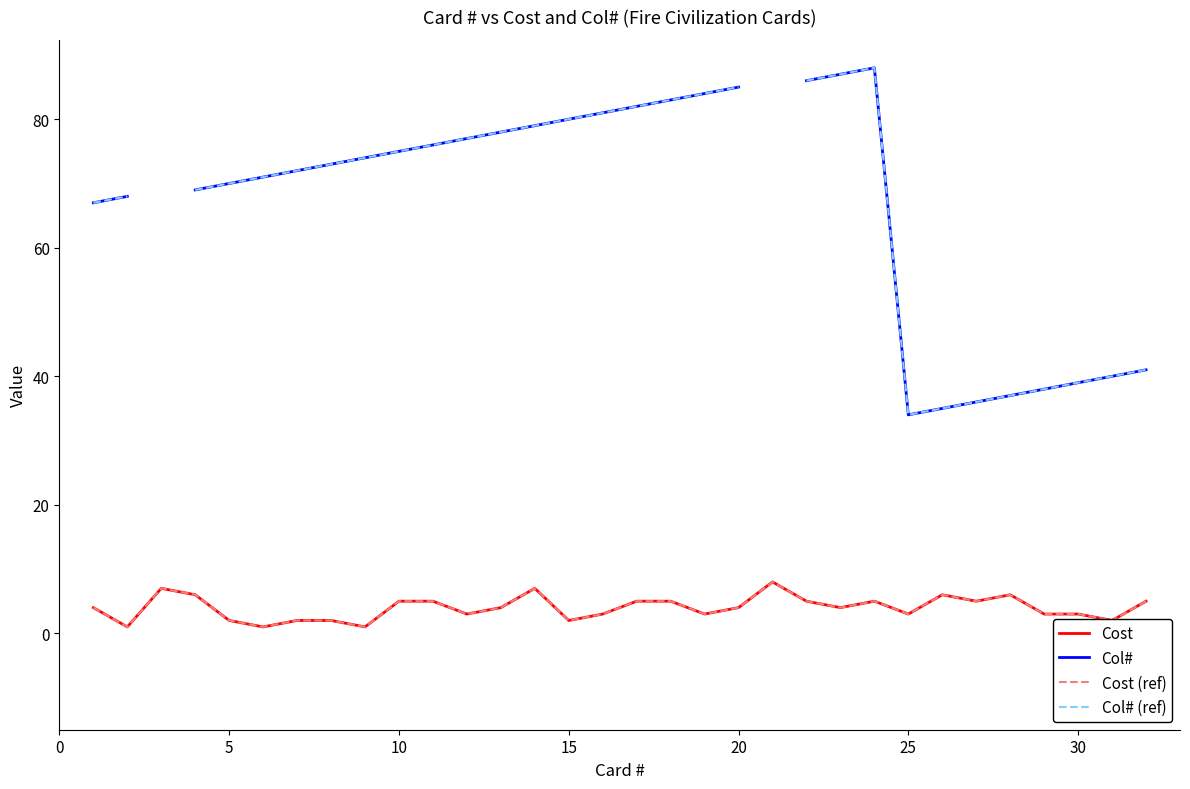

Between 0 and 15, which series saw the biggest shift?

Col#